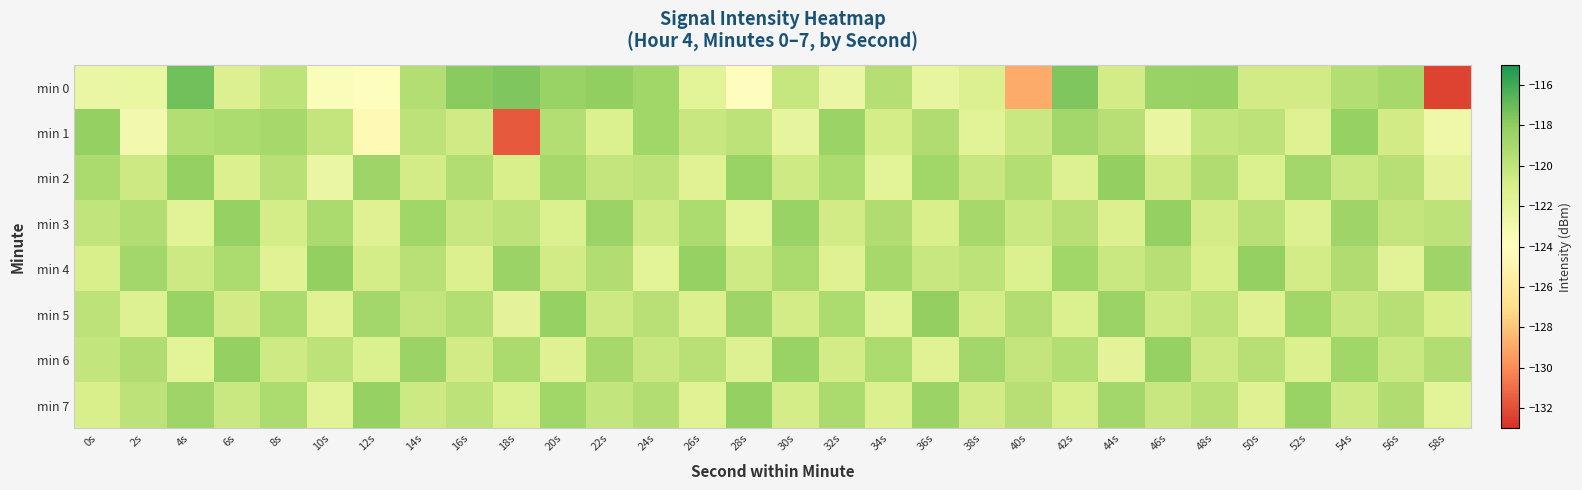

Which label corresponds to the smallest value in the chart?

58s